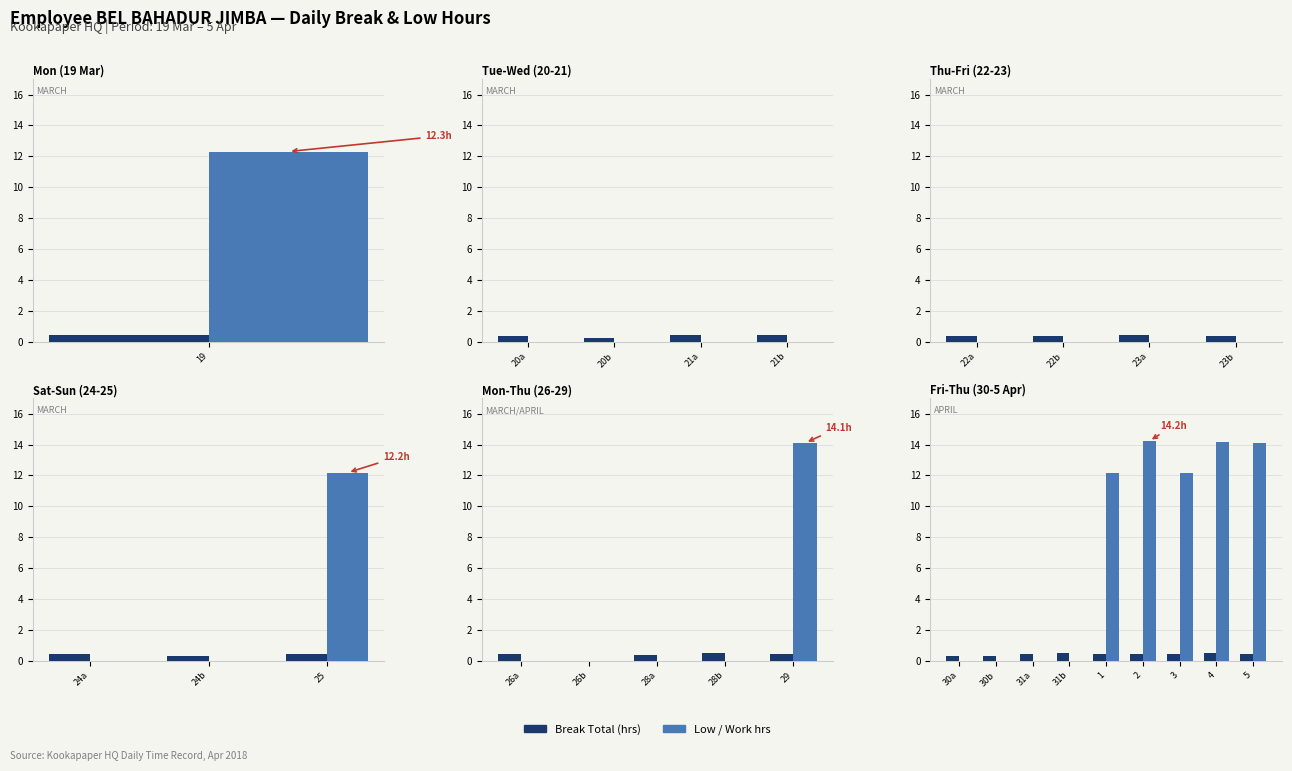

Rank the series by their average value, from highest to lowest.

Low, Break Total